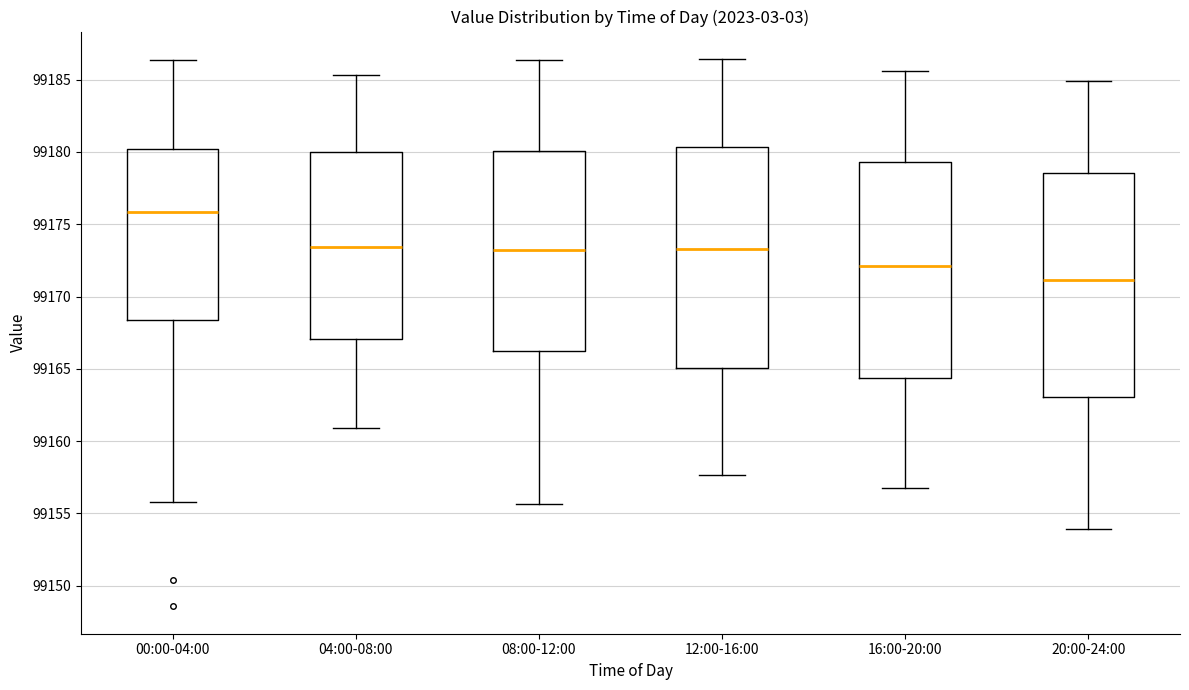

Reading left to right, read every box against the y-axis: the position of its median line, the range the box covers, and the ends of its whiskers. The values are not printed on the chart, so give them approximately, as read against the axis.

00:00-04:00: median 99176.0, box 99168.5 to 99180.0, whiskers 99156.0 to 99186.5
04:00-08:00: median 99173.5, box 99167.0 to 99180.0, whiskers 99161.0 to 99185.5
08:00-12:00: median 99173.0, box 99166.0 to 99180.0, whiskers 99155.5 to 99186.5
12:00-16:00: median 99173.5, box 99165.0 to 99180.5, whiskers 99157.5 to 99186.5
16:00-20:00: median 99172.0, box 99164.5 to 99179.5, whiskers 99156.5 to 99185.5
20:00-24:00: median 99171.0, box 99163.0 to 99178.5, whiskers 99154.0 to 99185.0